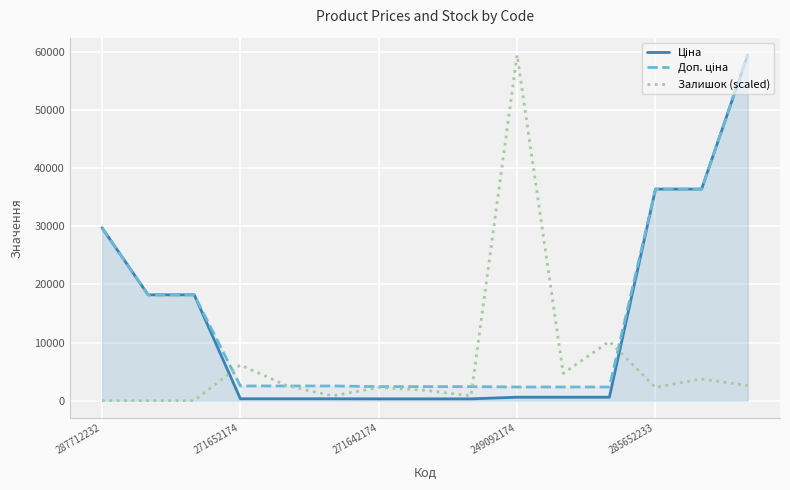

What is the difference between the Залишок (scaled) values at 287712232 and 285652233?

2264.5